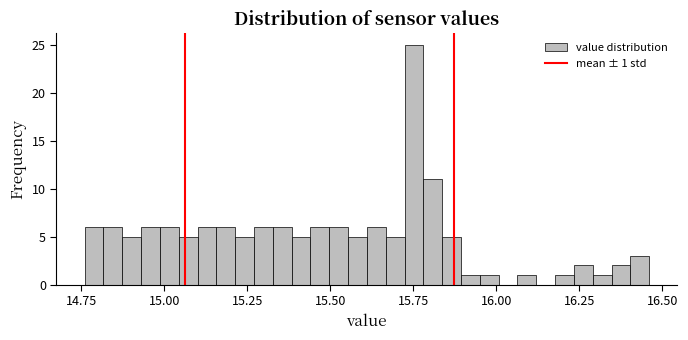

Read against the x-axis, roughly where is the centre of the tallest bar?

15.75